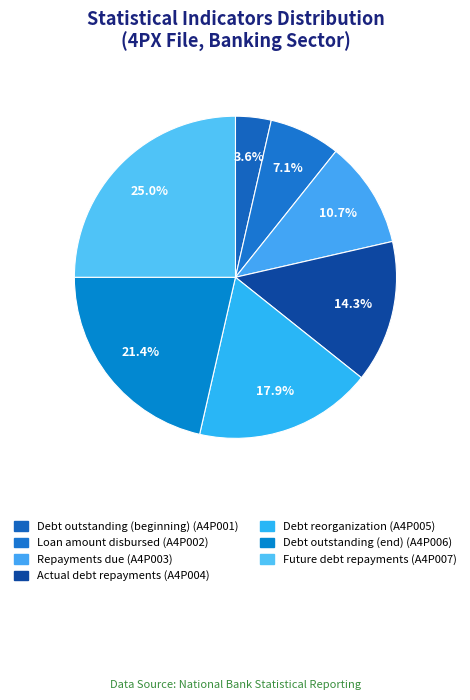

Which category has the smallest portion of the pie?

A4P001